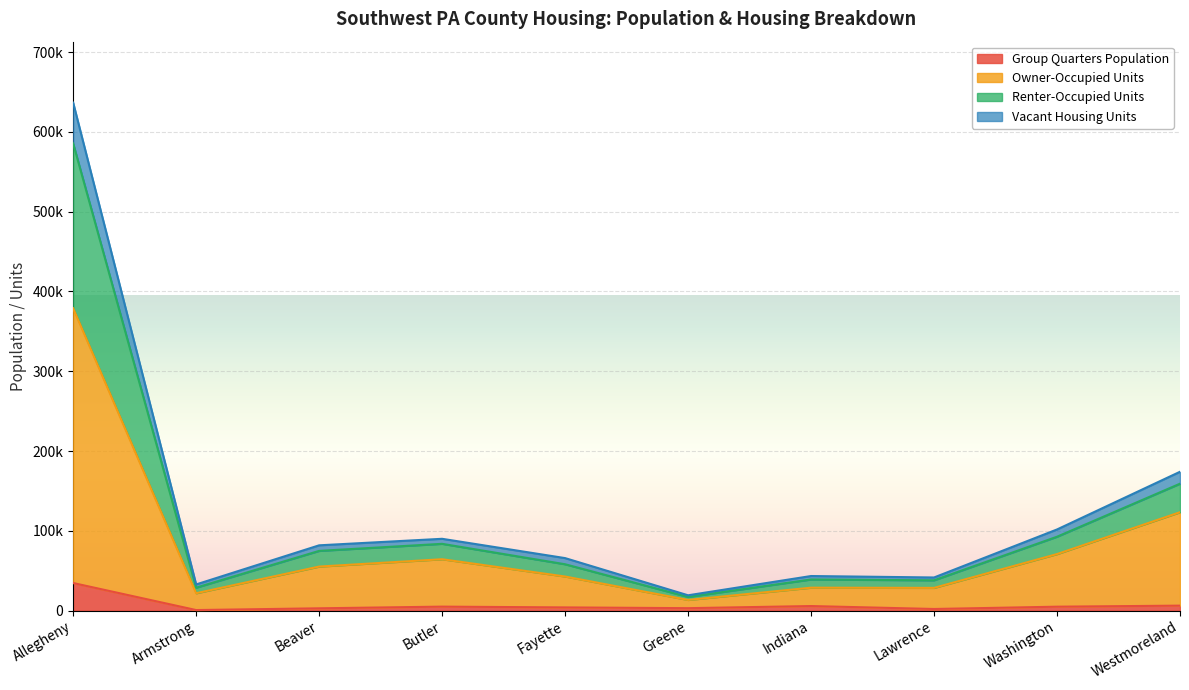

Is the value of Vacant Housing Units at Westmoreland greater than the value of Renter-Occupied Units at Westmoreland?

No